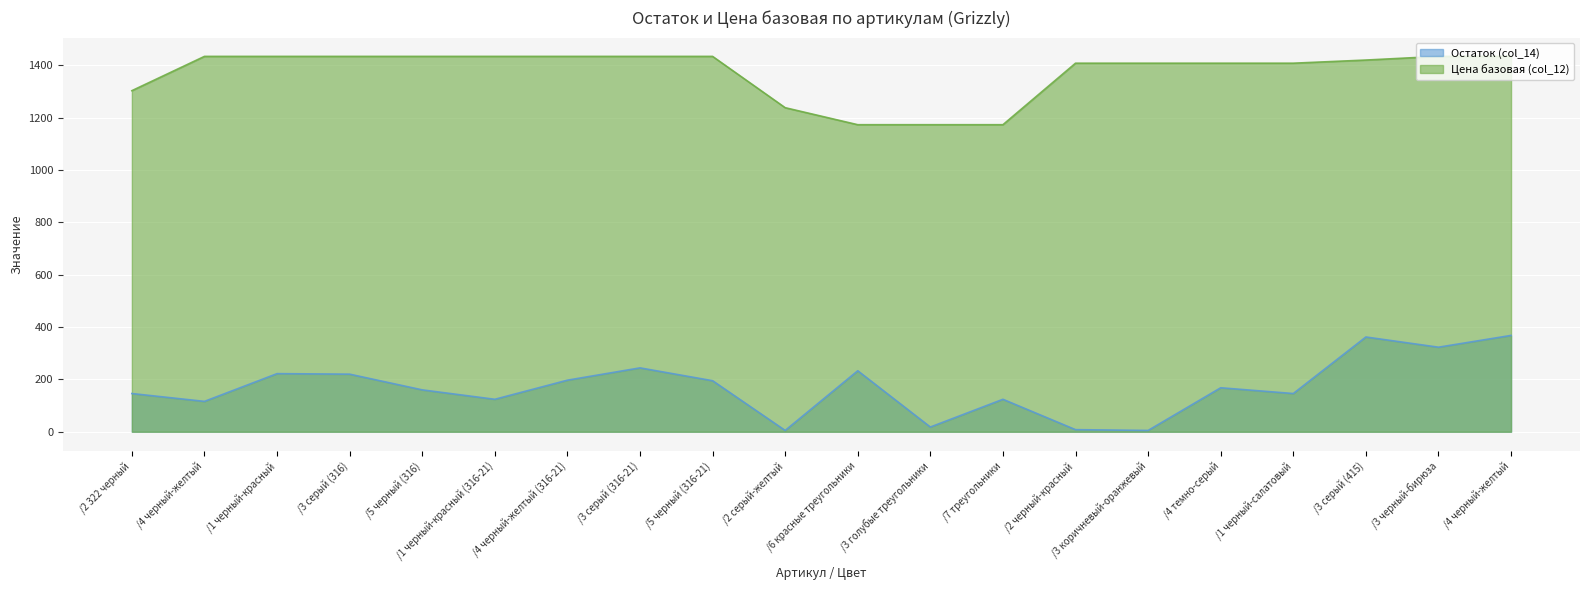

How many categories are shown in the chart?

20